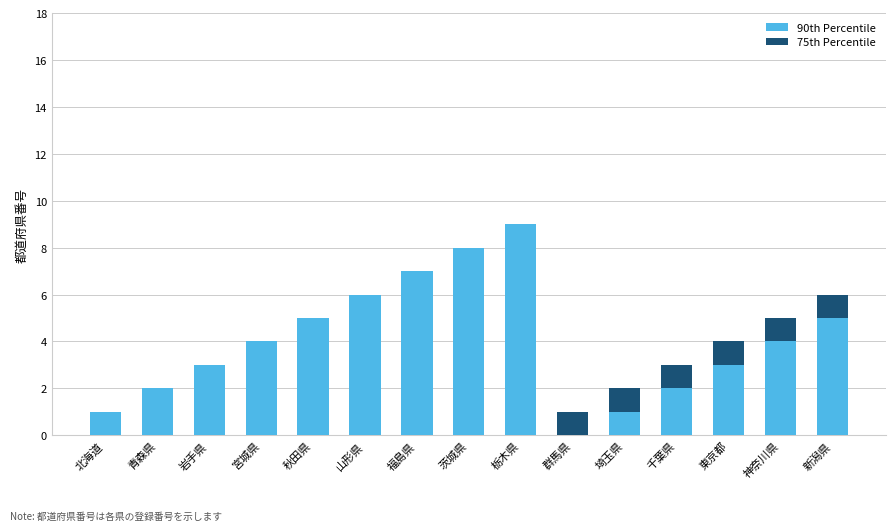

What are all the series names shown in the legend?

90th Percentile, 75th Percentile